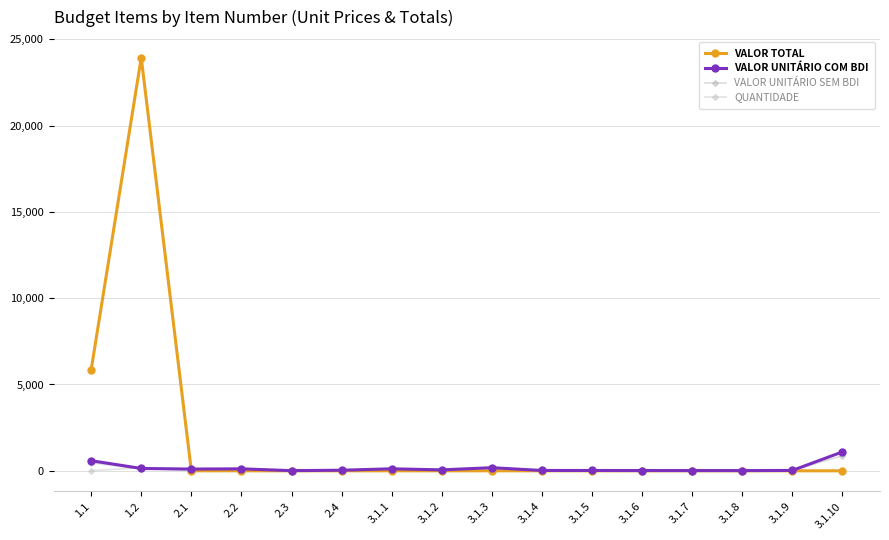

At how many categories does at least one series exceed 3697?

2